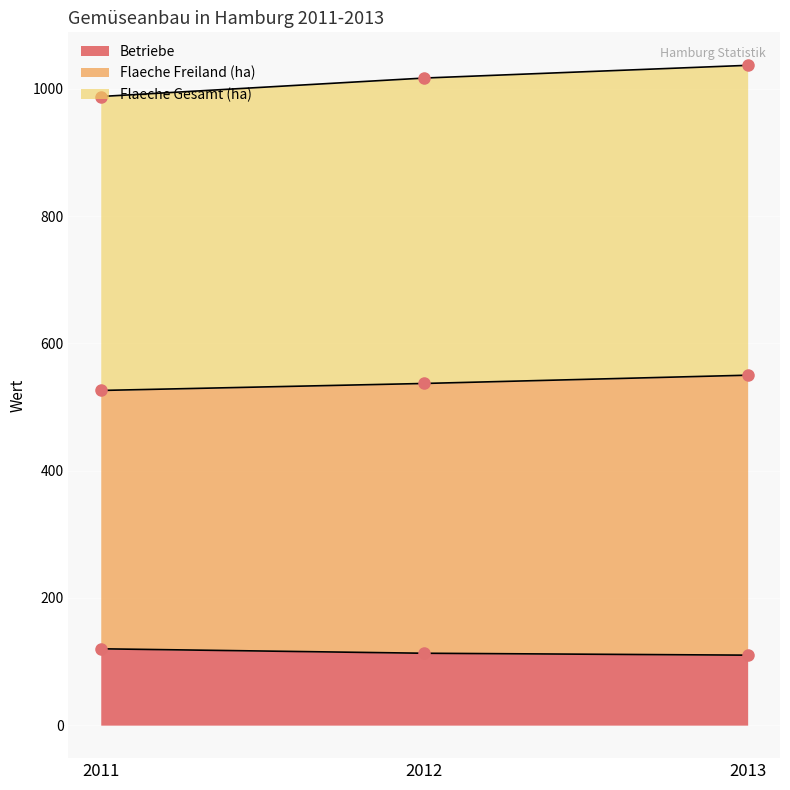

True or false: Betriebe has a value of 120 at 2011.

True